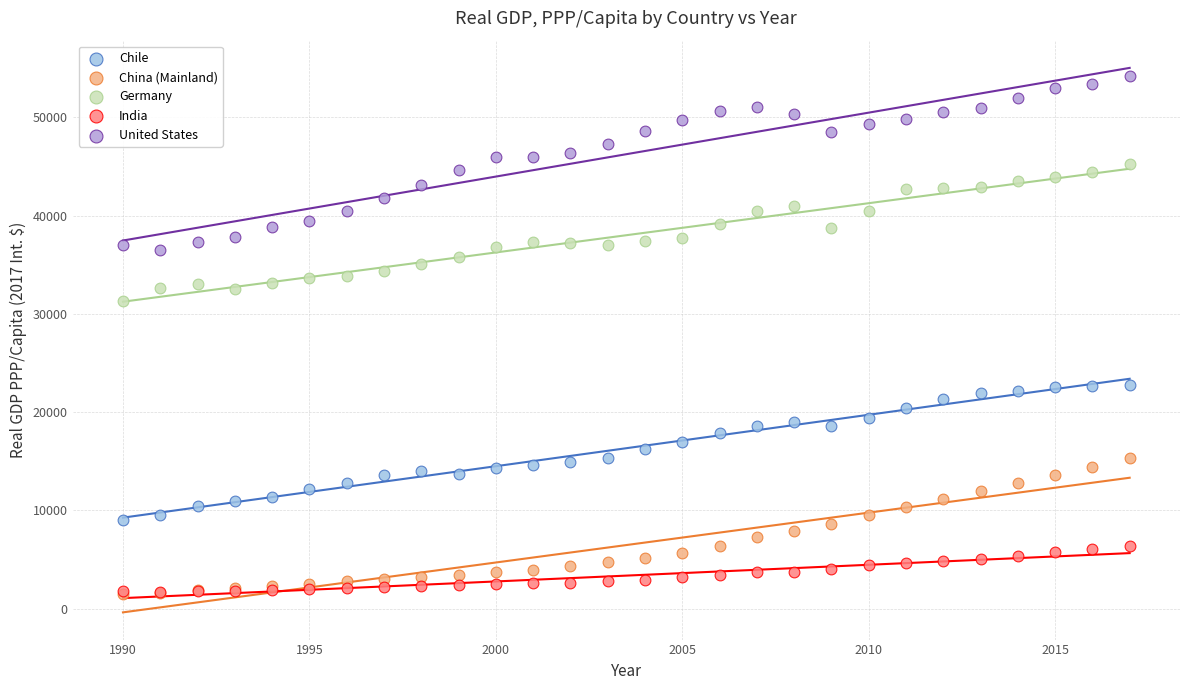

Across all series, what Y value is closest to 27875?

31287.1